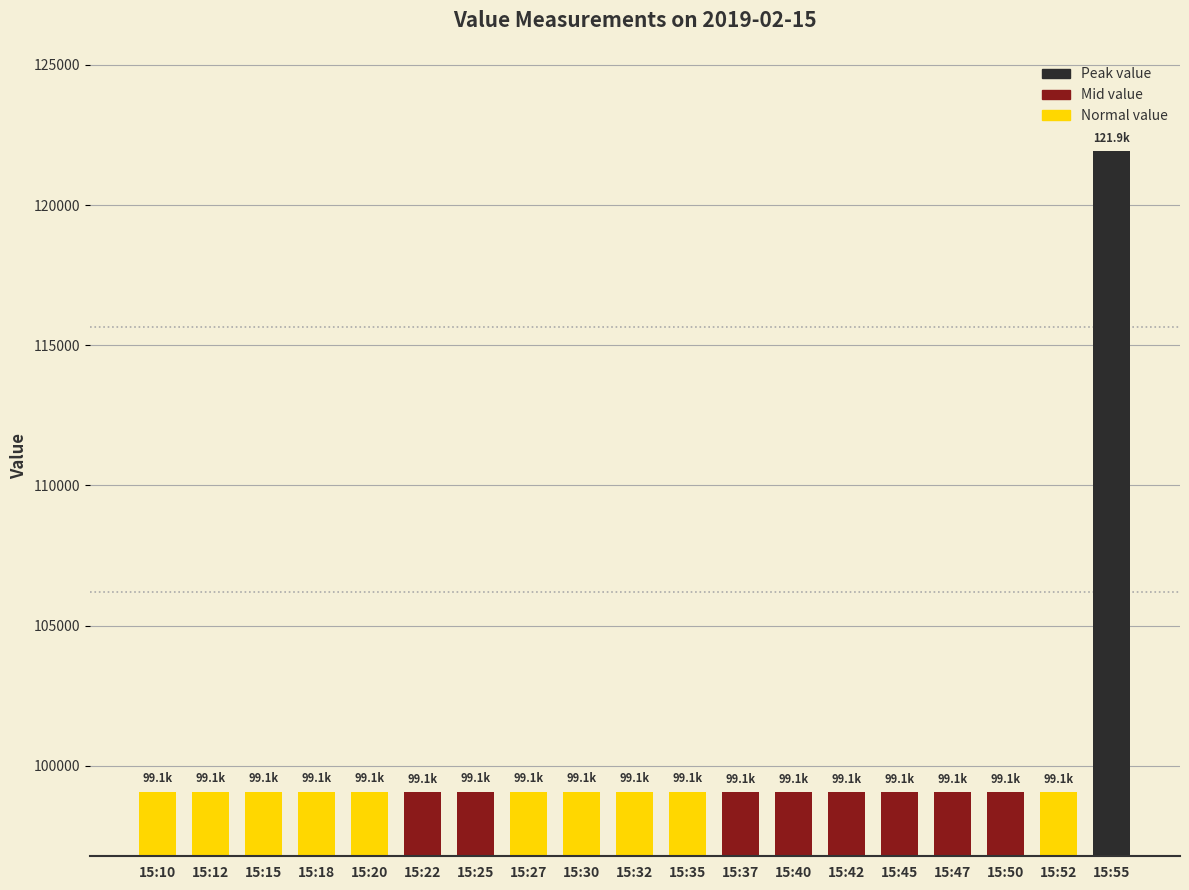

Approximately how many times larger is the value at 15:22 compared to 15:30?

1.0